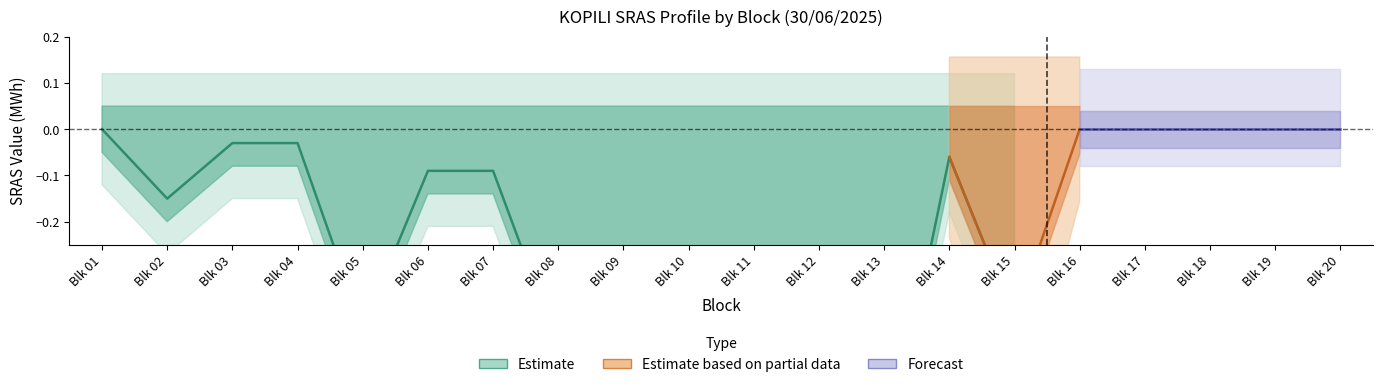

What is the sum of all SRAS Net values?

-5.0